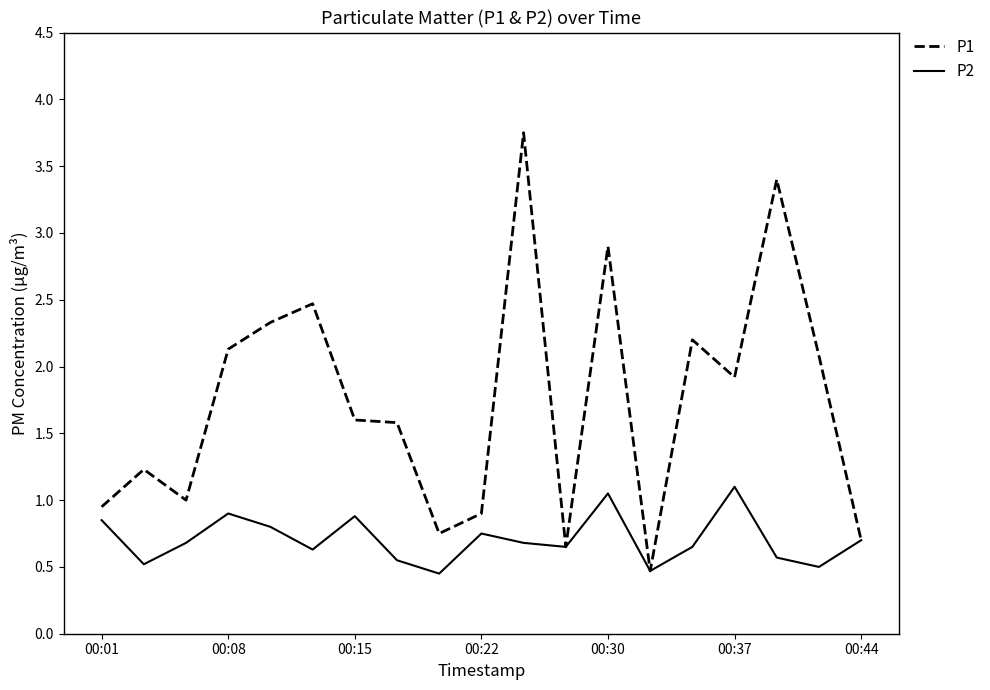

Which series has the largest range (max minus min)?

P1